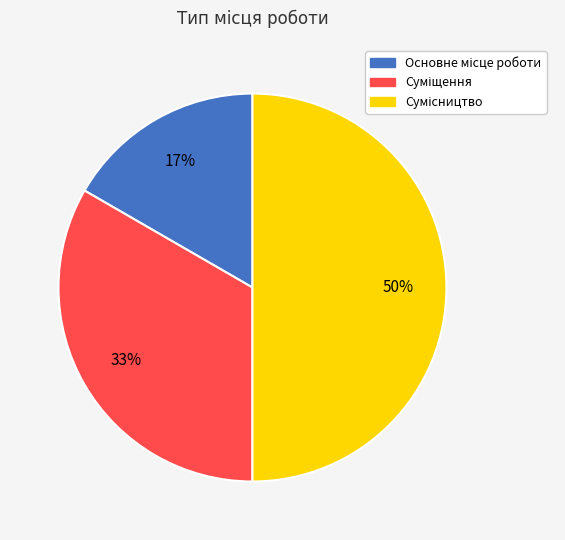

To the nearest percent, what is the average slice percentage?

33%